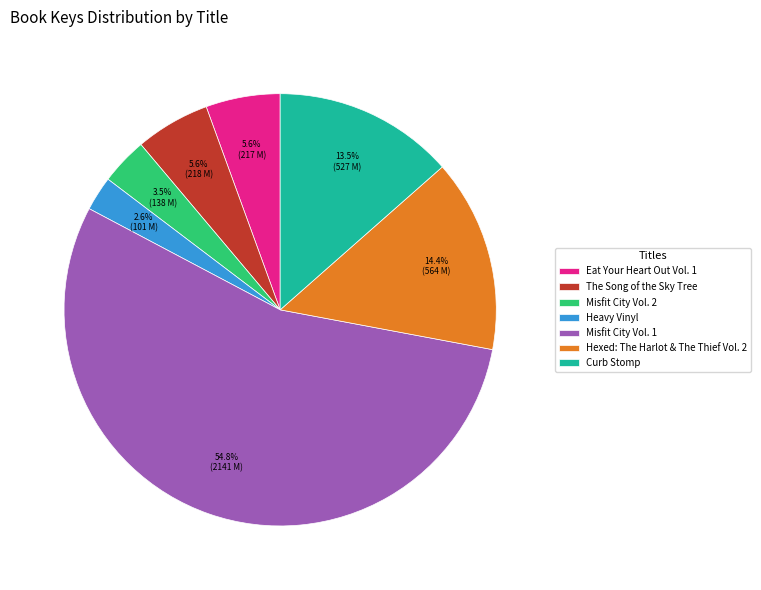

Which has a higher value, Hexed: The Harlot & The Thief Vol. 2 or Curb Stomp?

Hexed: The Harlot & The Thief Vol. 2